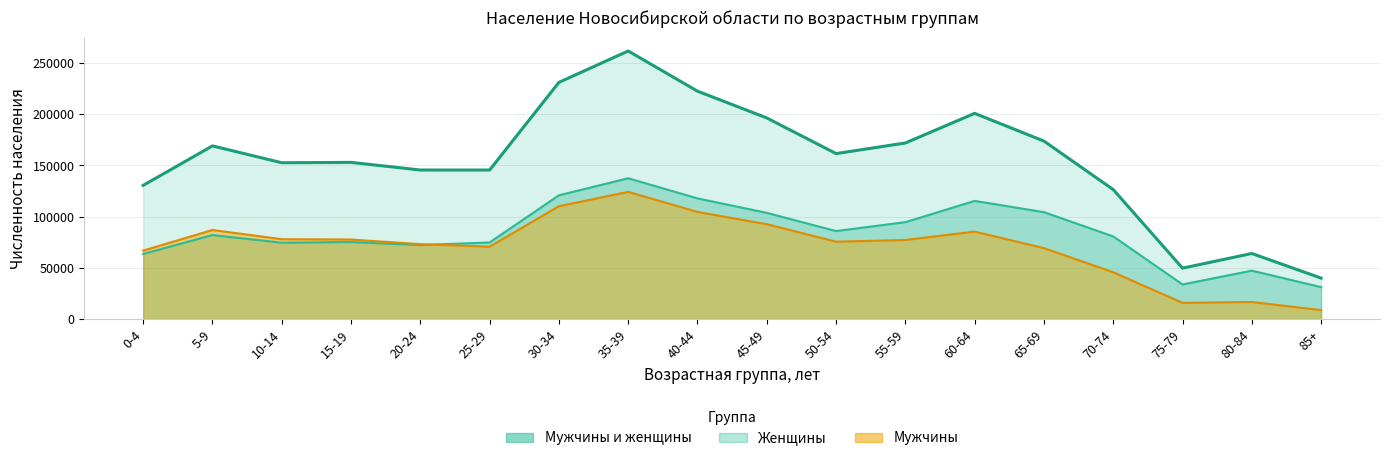

Reading left to right, what are all the values shown in this chart?

Мужчины: 66923	87026	78040	77709	73235	70715	110236	124230	104670	92667	75607	77310	85459	69361	45770	15915	16750	8829
Женщины: 63667	82108	74634	75310	72347	74853	120900	137522	117868	103740	86001	94666	115433	104450	80727	33885	47356	31257
Мужчины и женщины: 130590	169134	152674	153019	145582	145568	231136	261752	222538	196407	161608	171976	200892	173811	126497	49800	64106	40086